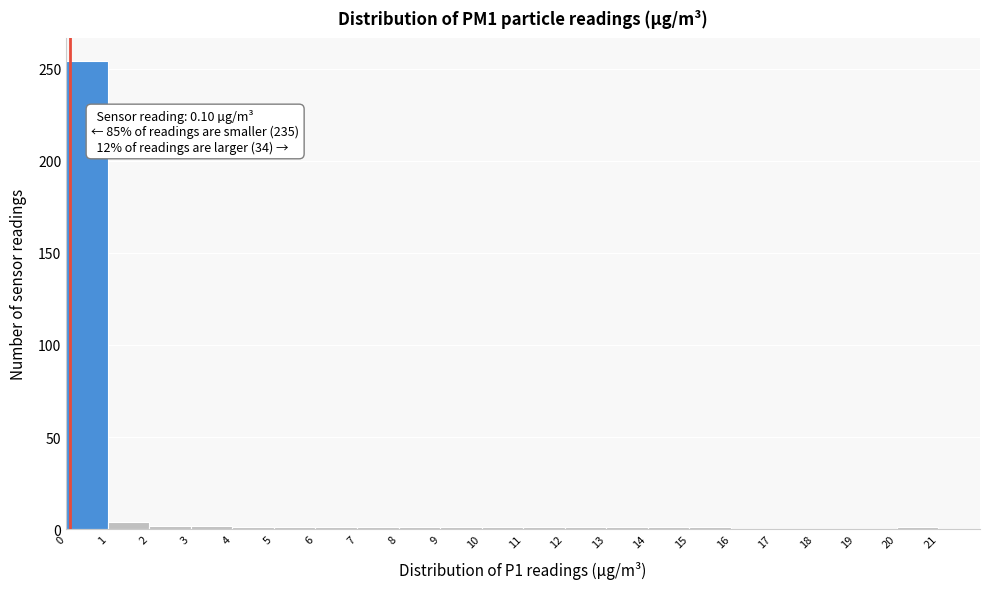

Which range on the x-axis has the tallest bar?

0 to 1